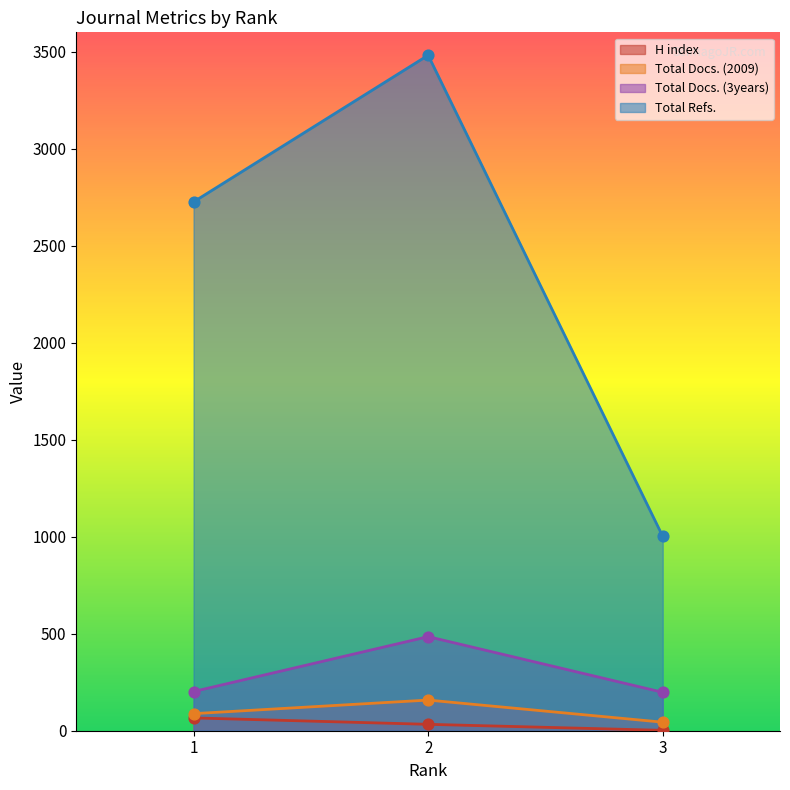

Which series has the largest Y range (max minus min)?

Total Refs.